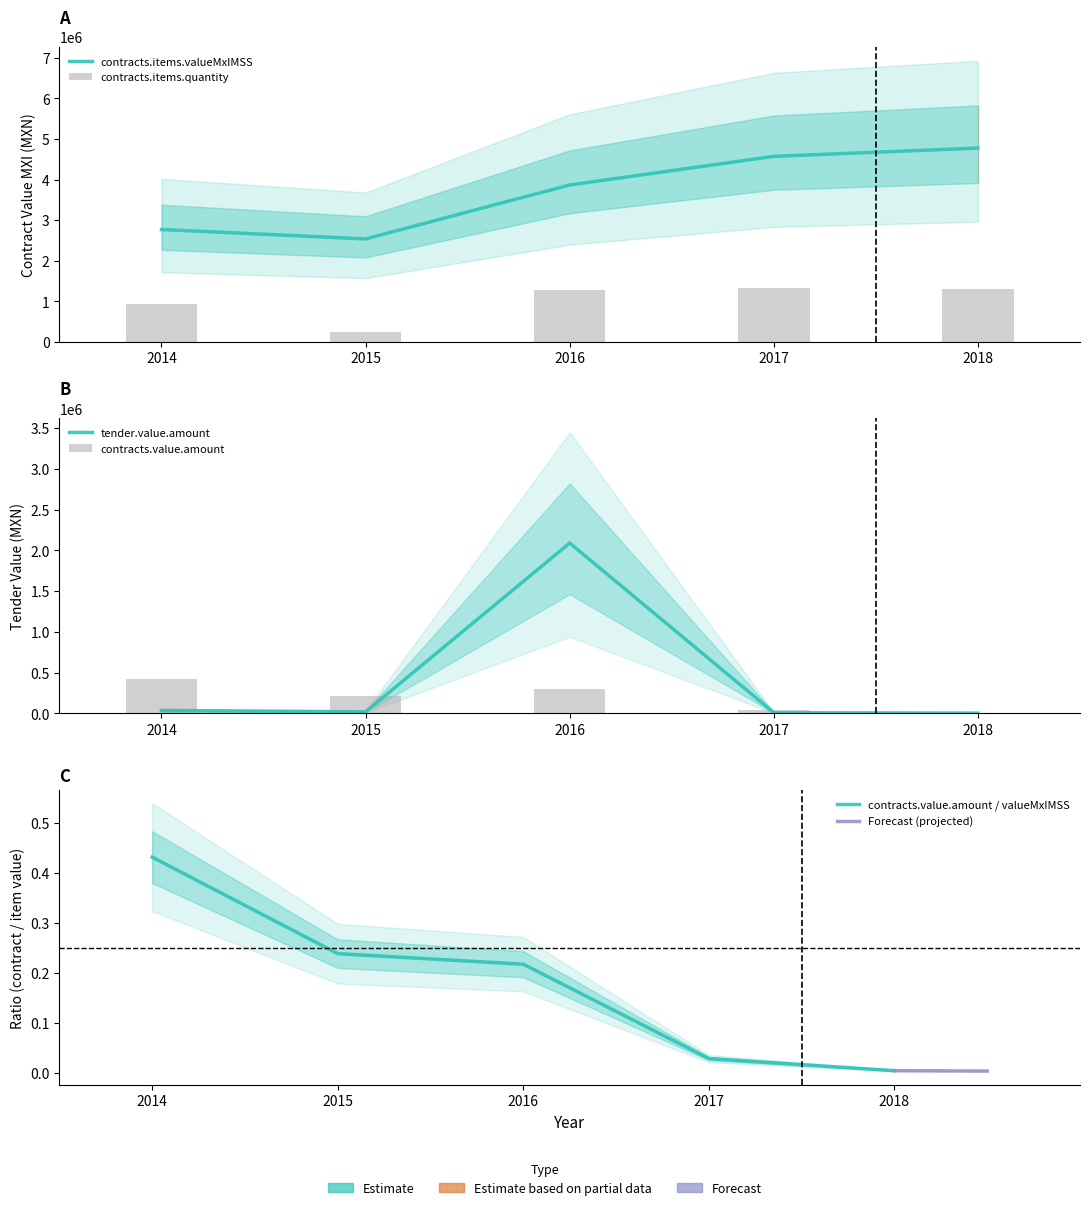

How many categories are shown in the chart?

5